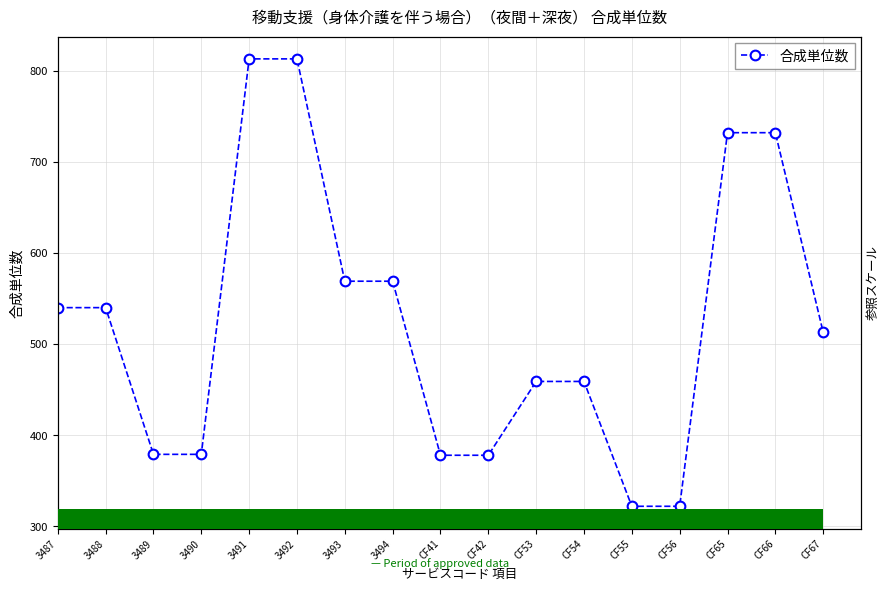

Is it true that the value at 3493 is 353?

False